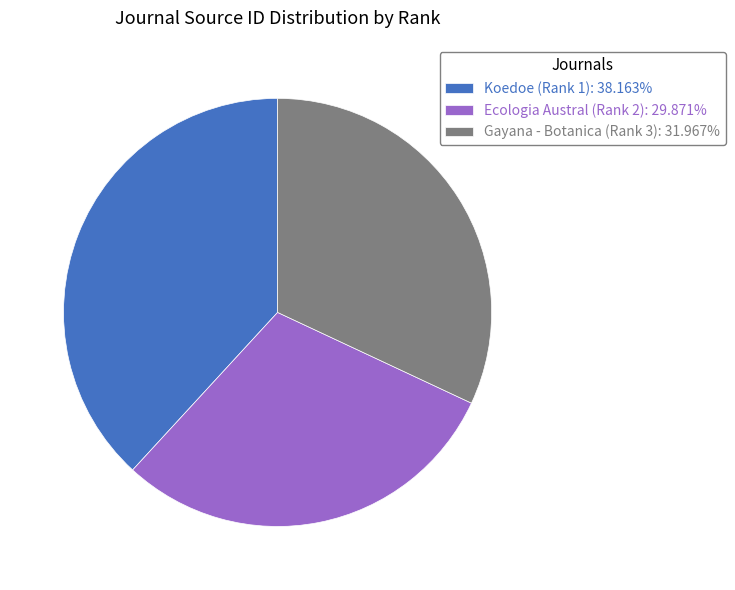

Approximately how many times larger is the value at Ecologia Austral (Rank 2): 29.871% compared to Gayana - Botanica (Rank 3): 31.967%?

0.9